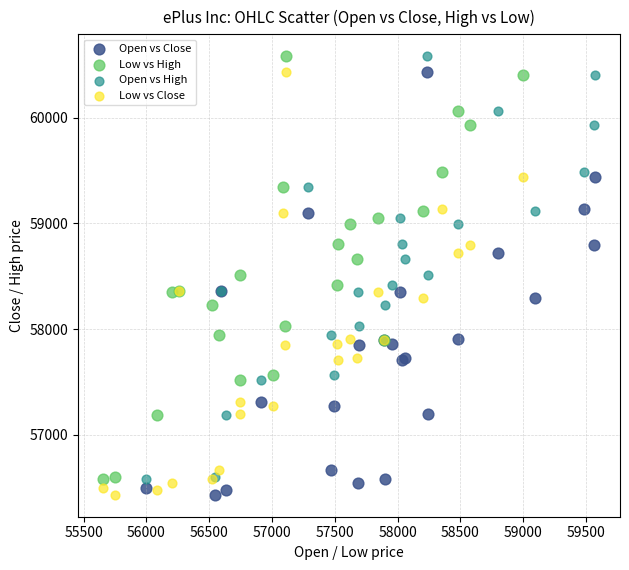

What are all the series names shown in the legend?

Open vs Close, Low vs High, Open vs High, Low vs Close